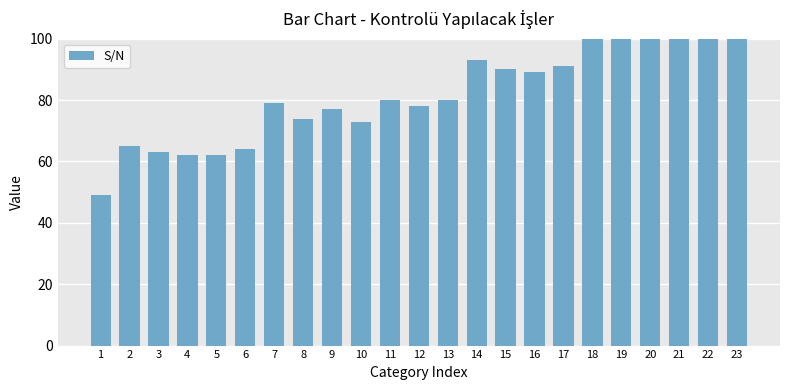

What is the ratio of the value at 11 to the value at 3?

1.3